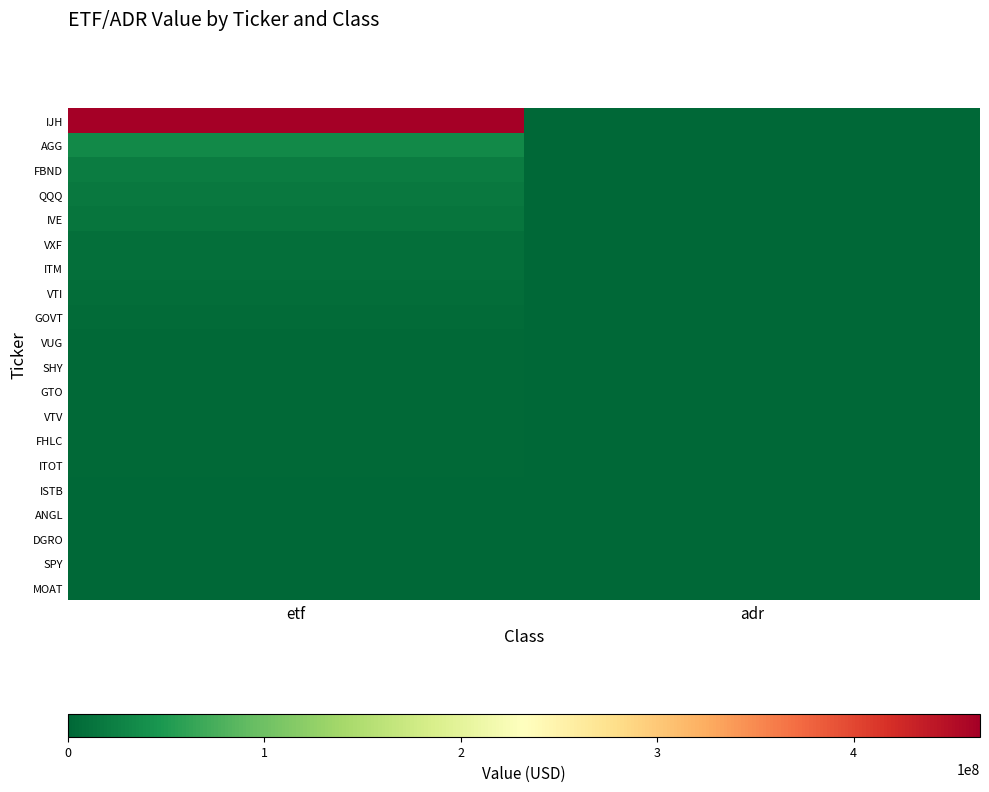

Which series has the largest total across all categories?

IJH